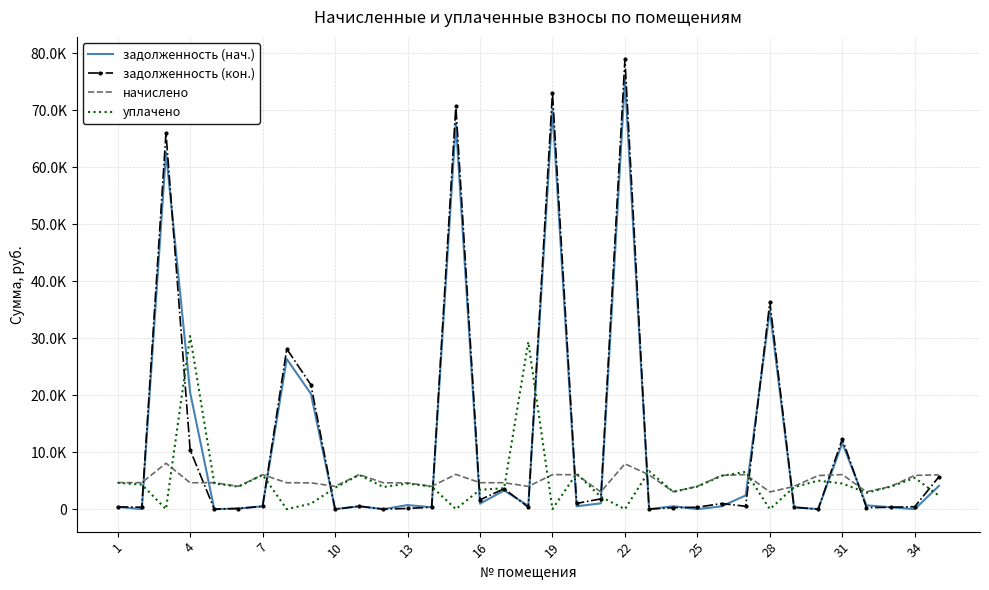

What is the average value of the задолженность (нач.) series?

11634.6